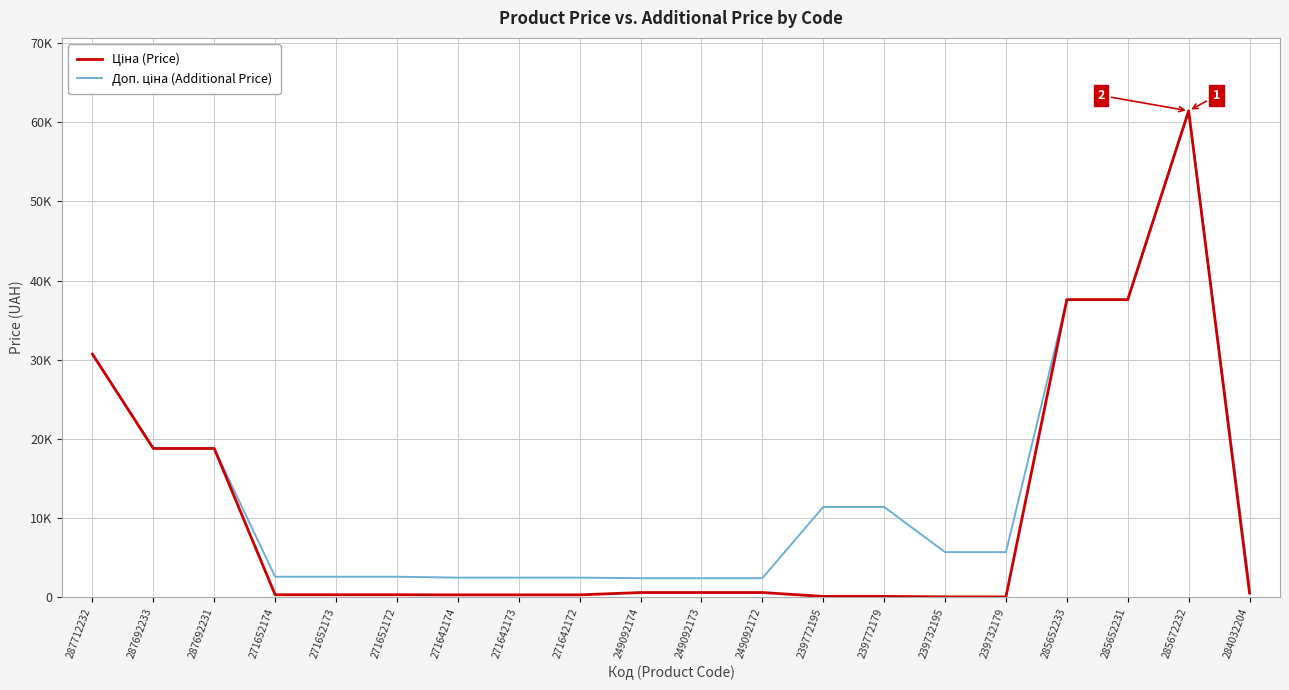

At which category does the chart reach its peak across all series?

285672232